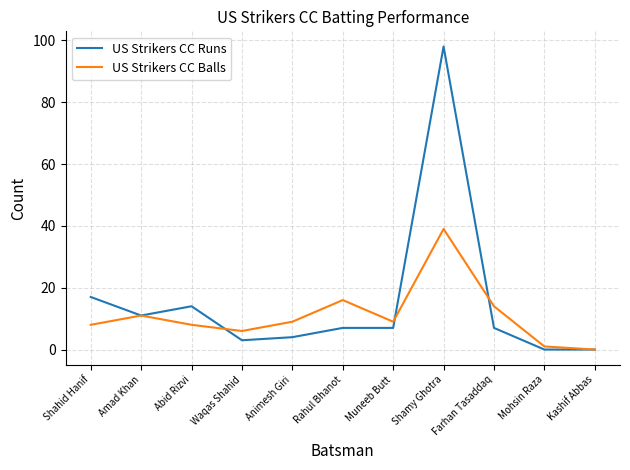

True or false: US Strikers CC Runs and US Strikers CC Balls intersect in this chart.

True